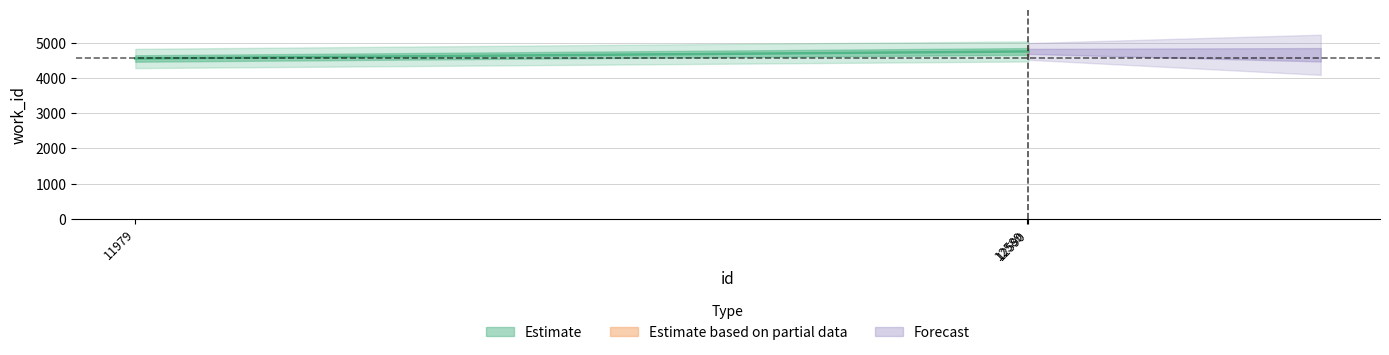

At which label does the data first exceed 4759?

12590